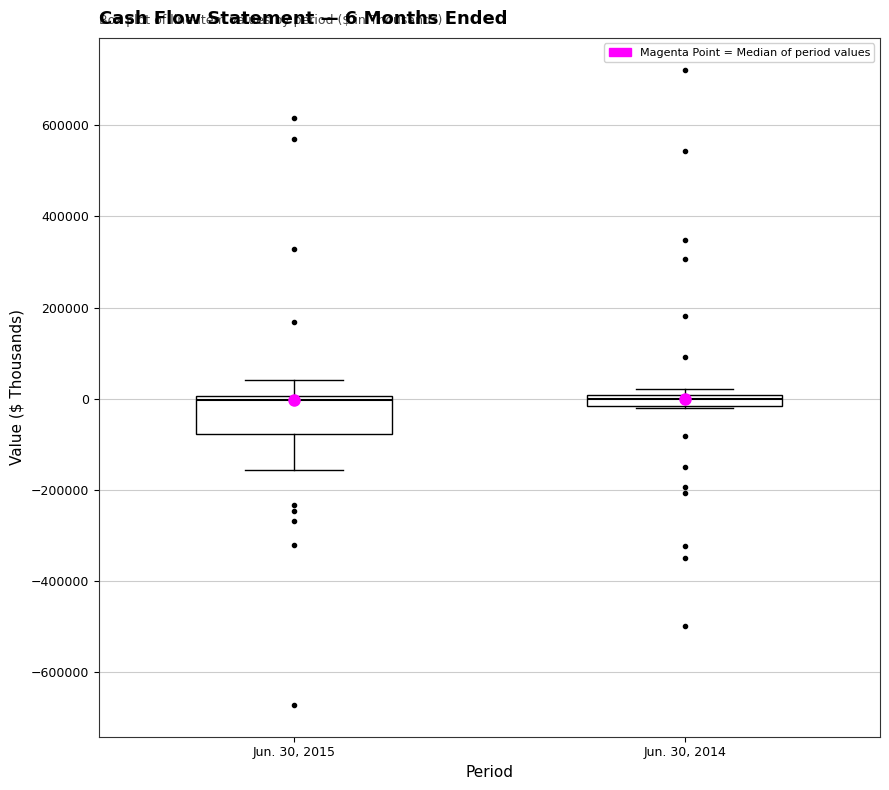

Which box is the tallest, from its lower edge to its upper edge?

Jun. 30, 2015